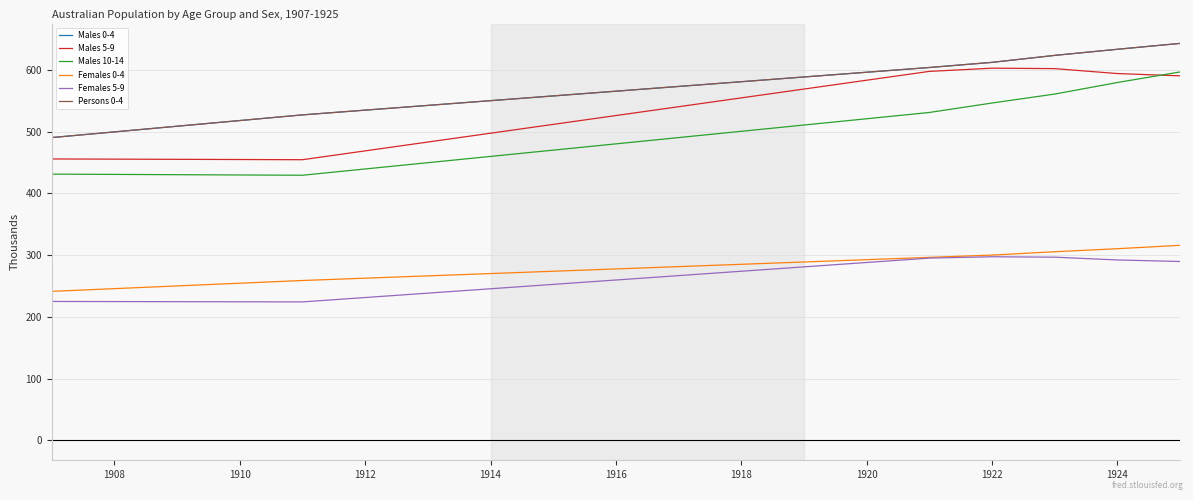

Where does the Females 5-9 series first go above 259?

1916